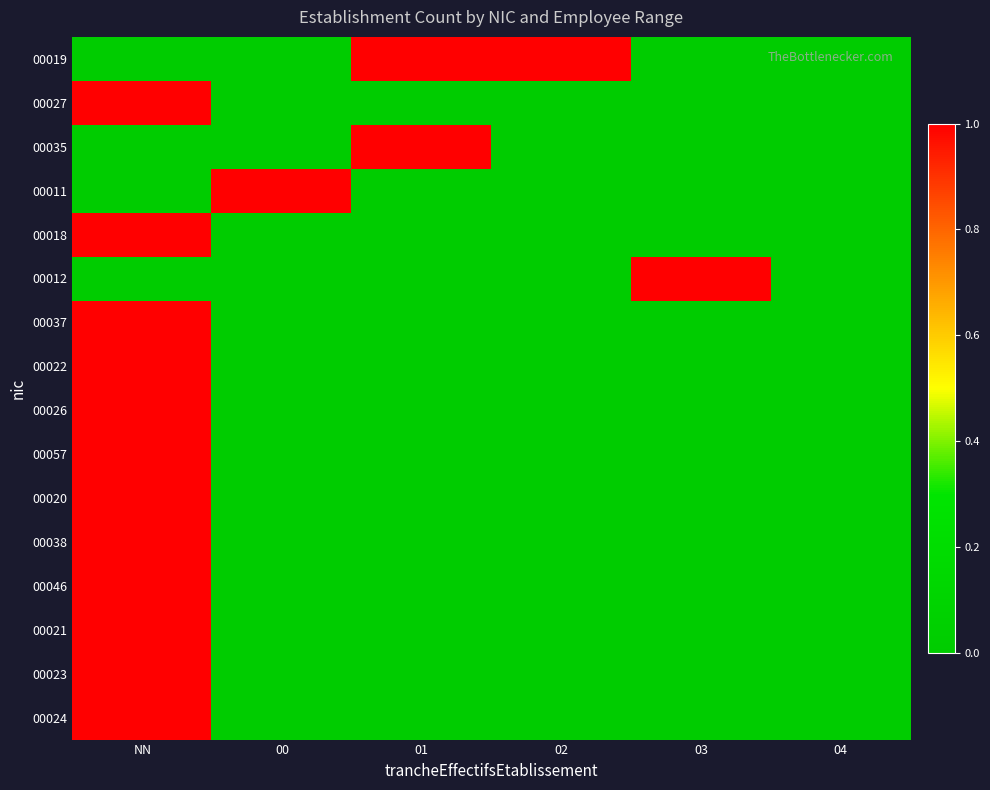

At how many categories does at least one series exceed 0?

5